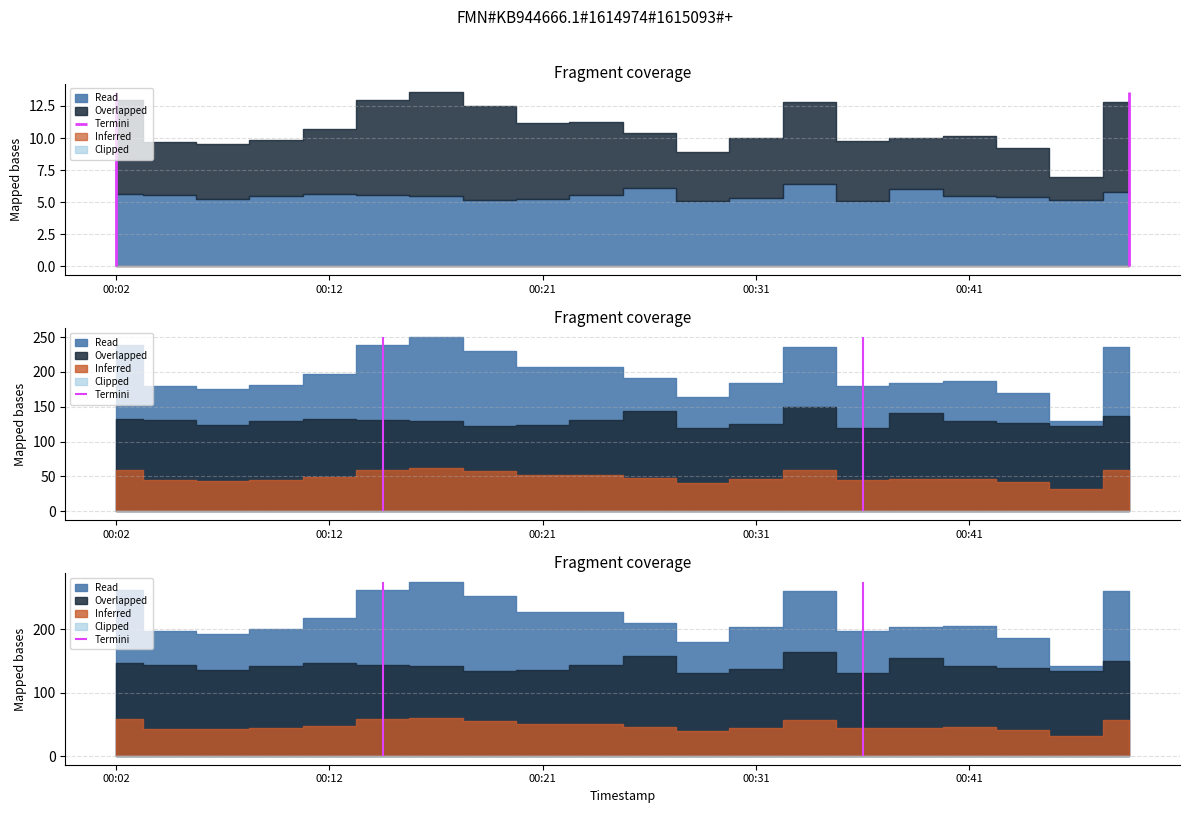

At which label does P1 first exceed 10?

00:02